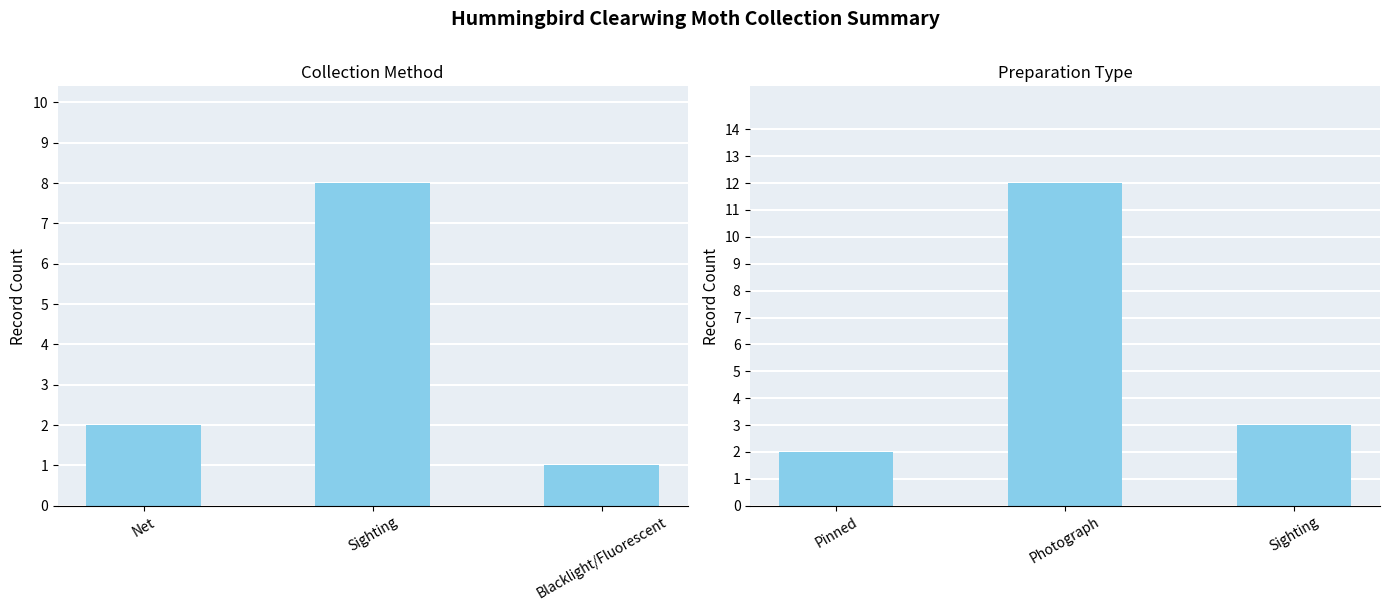

How many Collection Method values are between 1 and 8?

3